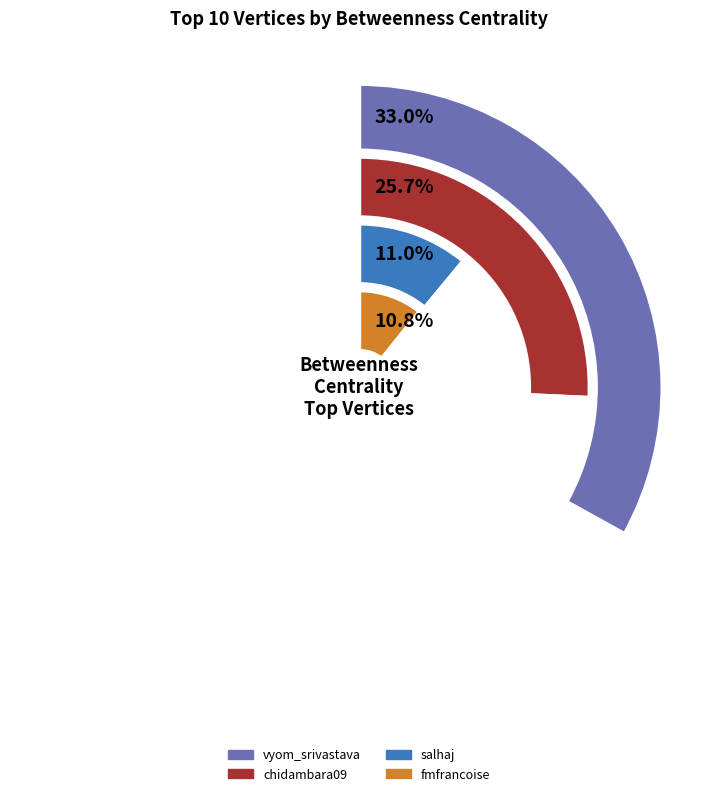

Is chidambara09 the majority of the pie?

No